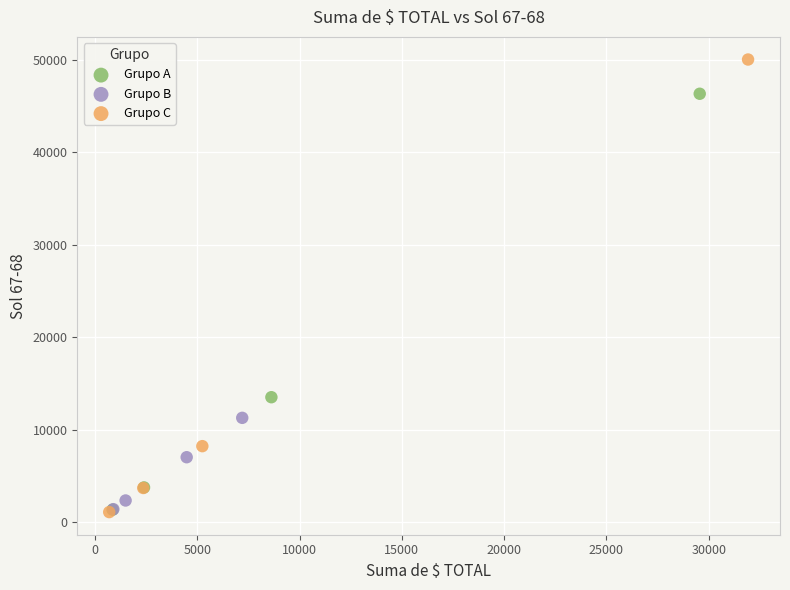

Which series reaches the maximum Y coordinate?

Grupo C